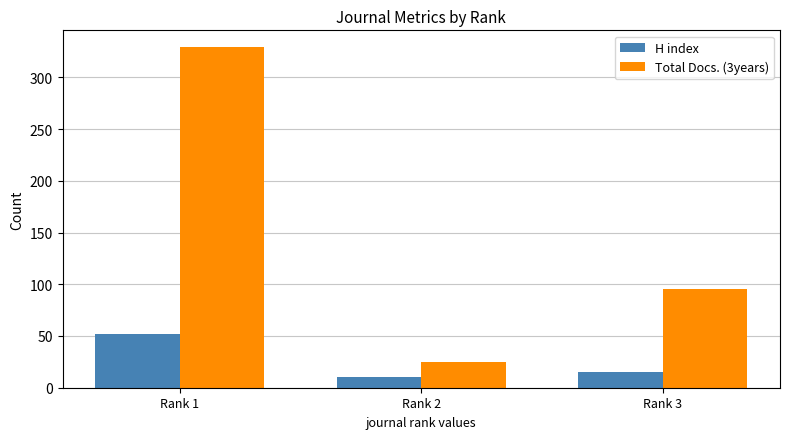

Reading left to right, extract all data points from this chart.

H index: Rank 1=52	Rank 2=10	Rank 3=15
Total Docs. (3years): Rank 1=329	Rank 2=25	Rank 3=95